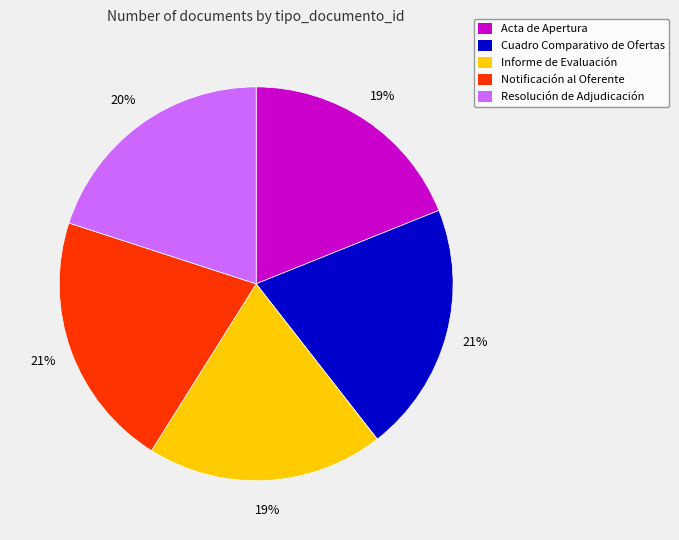

Is Informe de Evaluación the majority of the pie?

No